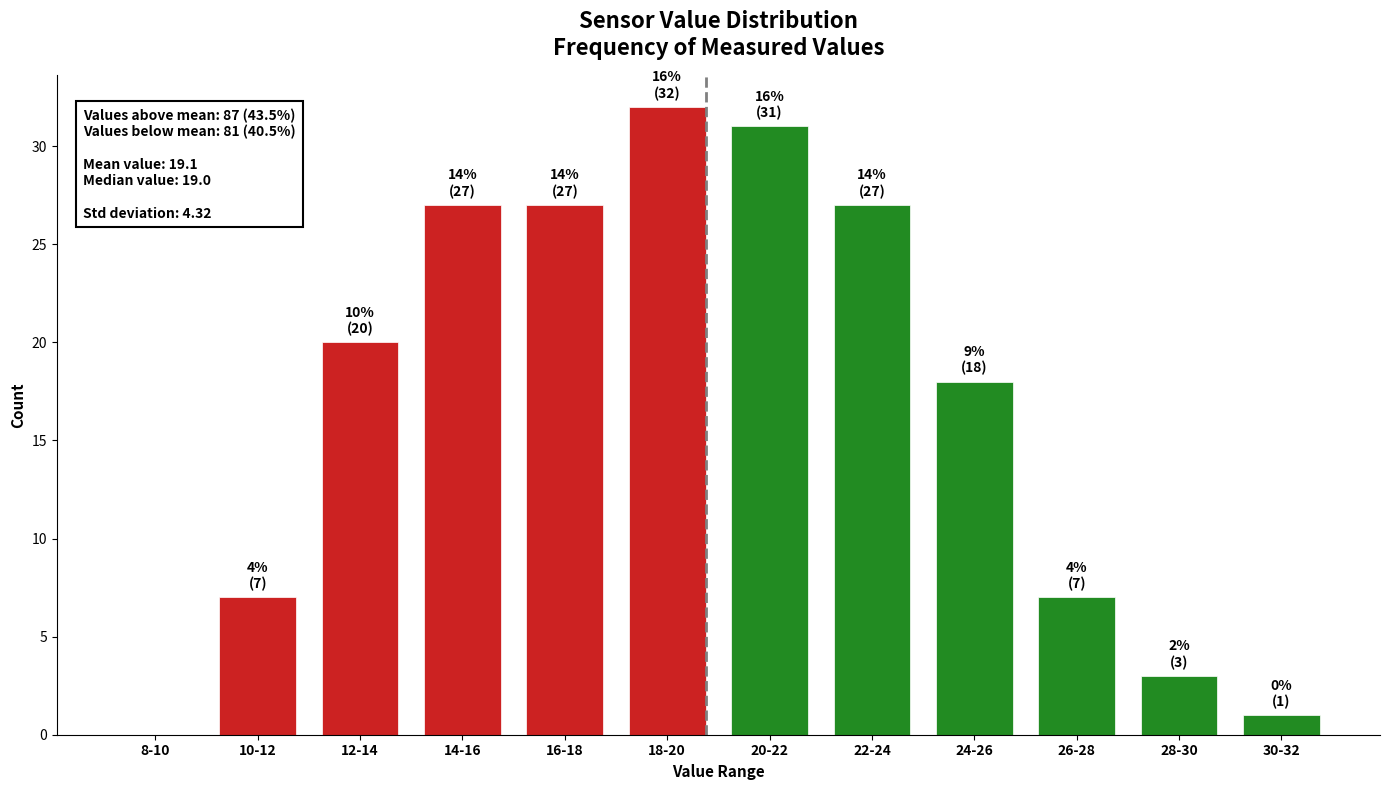

Reading left to right, extract all data points from this chart.

8-10=0	10-12=7	12-14=20	14-16=27	16-18=27	18-20=32	20-22=31	22-24=27	24-26=18	26-28=7	28-30=3	30-32=1